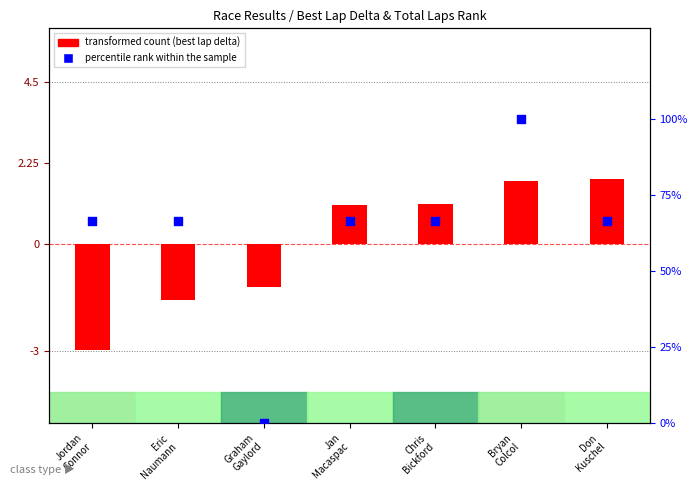

Which series contains the lowest Y value?

transformed count (best lap delta)